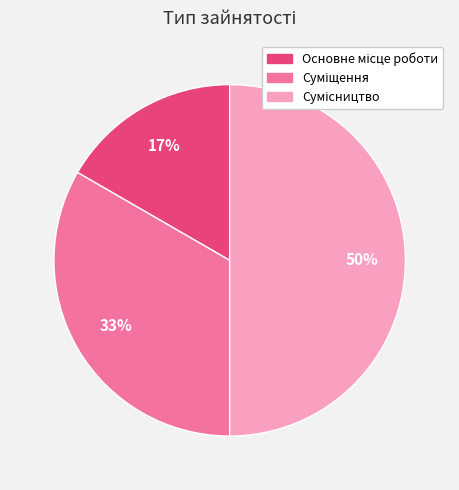

To the nearest percent, what is the difference between the largest and smallest slice percentages?

33%